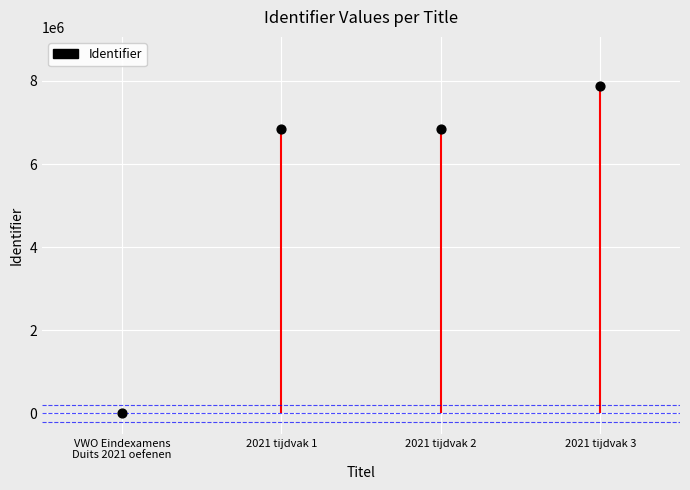

What is the change in value from VWO Eindexamens
Duits 2021 oefenen to 2021 tijdvak 2?

+6848063